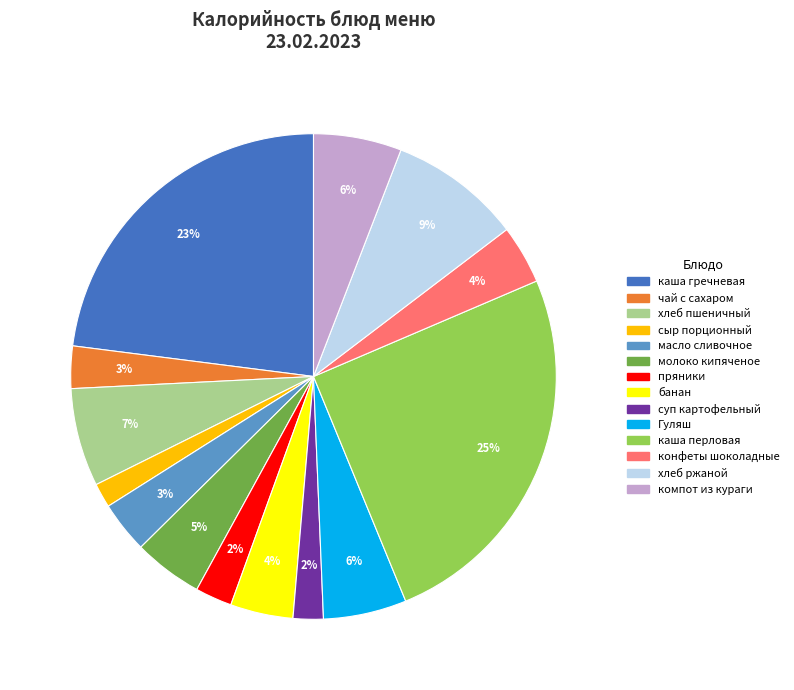

Which slice is the largest?

каша перловая